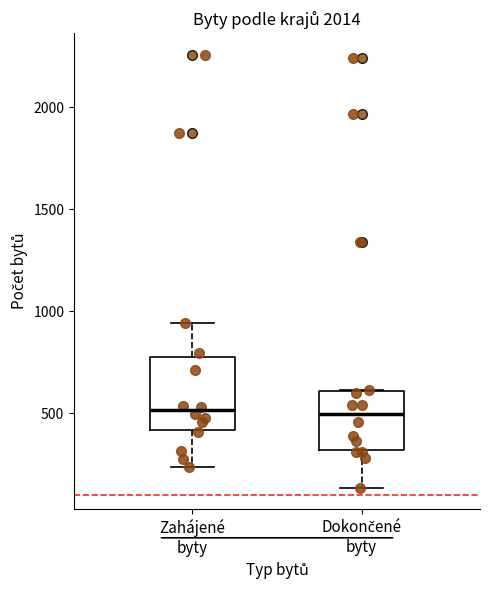

Reading left to right, transcribe this box plot: for each box, give where its median line is, the range the box spans, and where its two whiskers end, as read against the y-axis. The values are not printed on the chart, so give them approximately, as read against the axis.

Zahájené byty: median 500, box 400 to 800, whiskers 250 to 950
Dokončené byty: median 500, box 300 to 600, whiskers 150 to 600